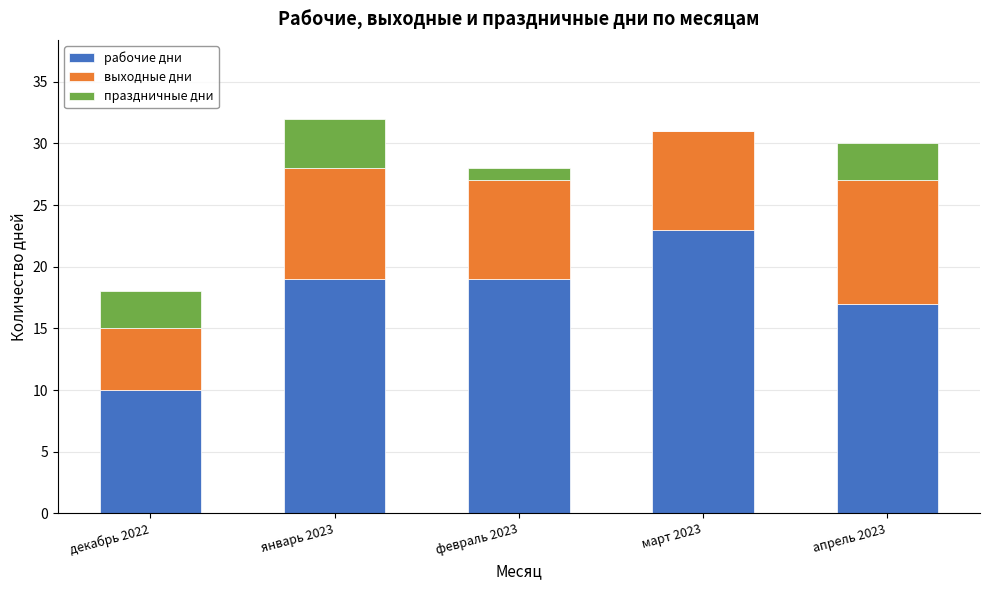

How many data points does each series have?

5